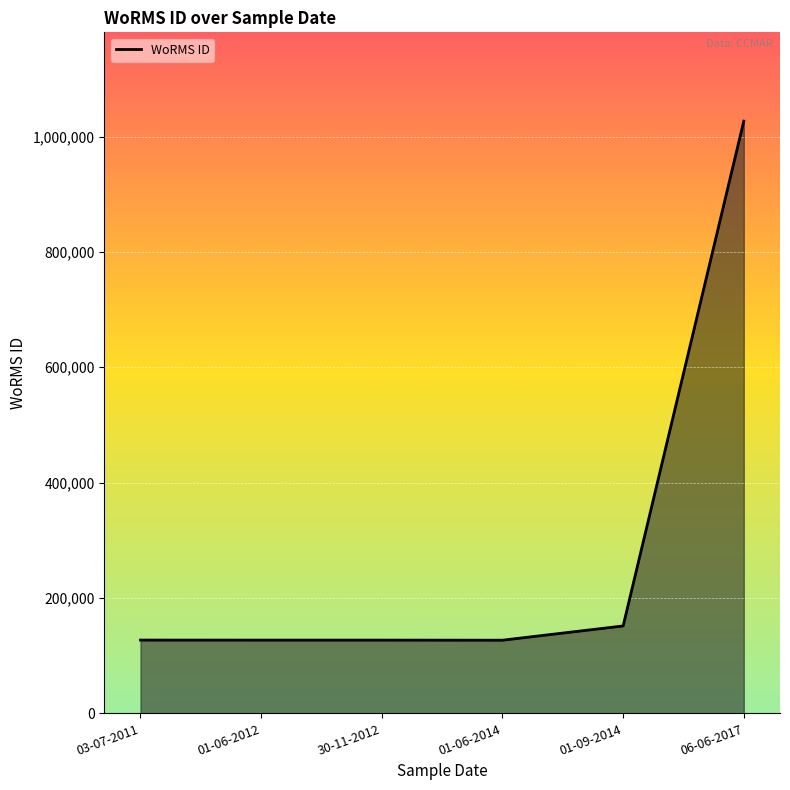

Which has a higher value, 06-06-2017 or 01-09-2014?

06-06-2017